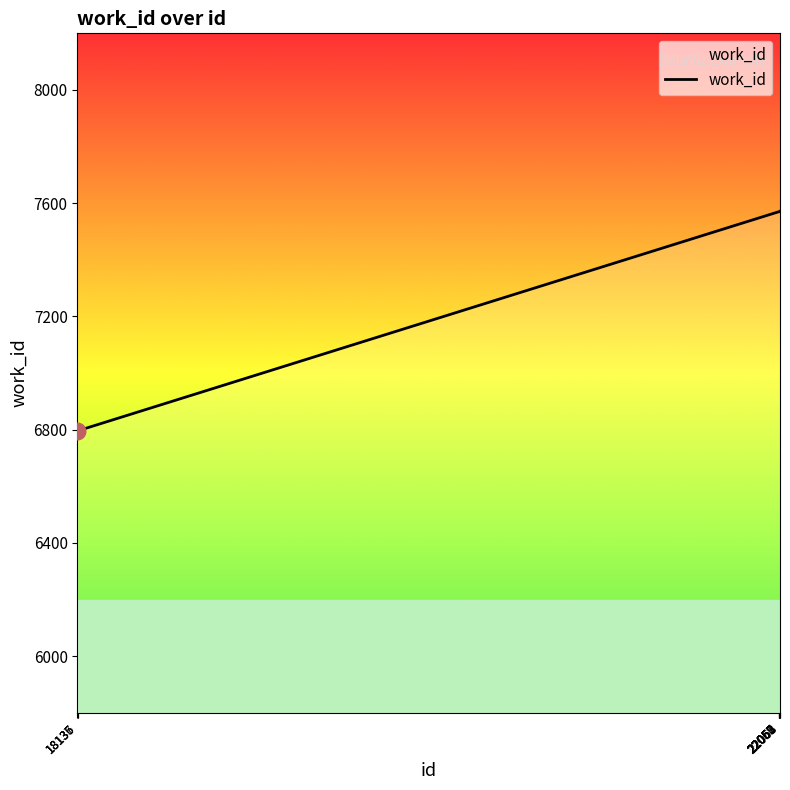

How many lines are shown in the chart?

1